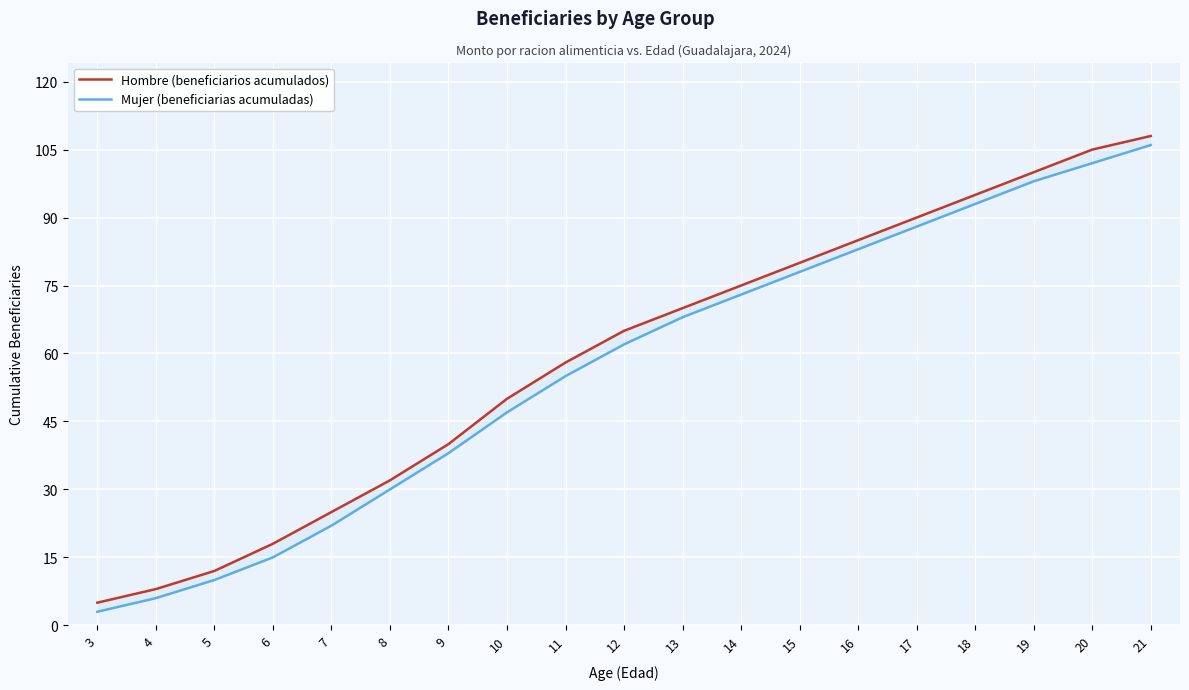

What is the difference between the Hombre (beneficiarios acumulados) values at 19 and 20?

5